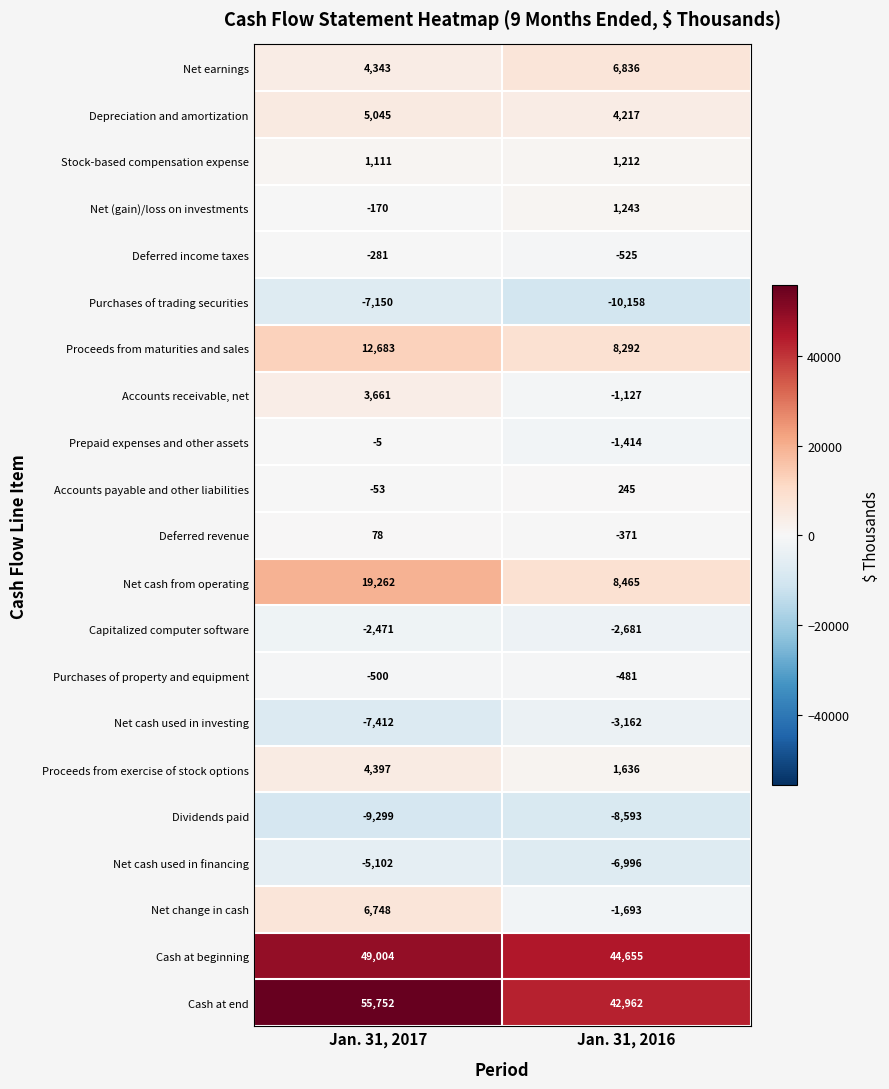

Count the number of data series in this chart.

21